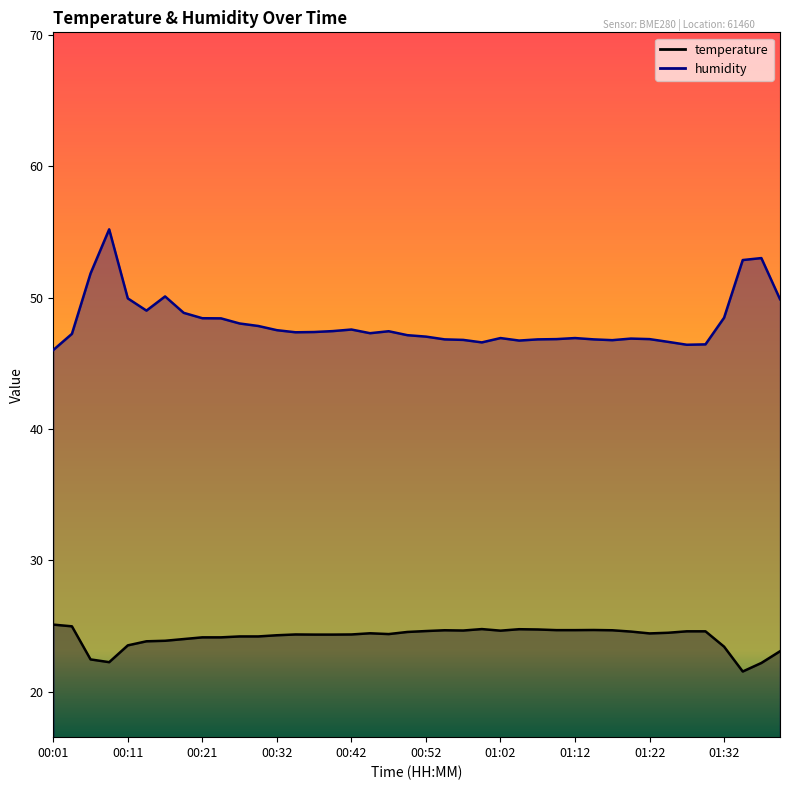

What is the label of the 14th point from the left?

00:34